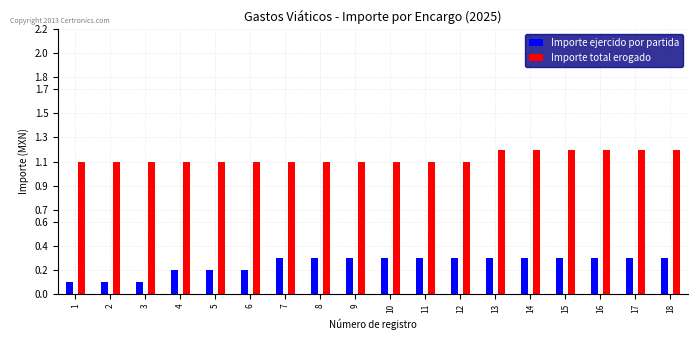

True or false: Importe ejercido por partida has a value of 0.3 at 7.

True